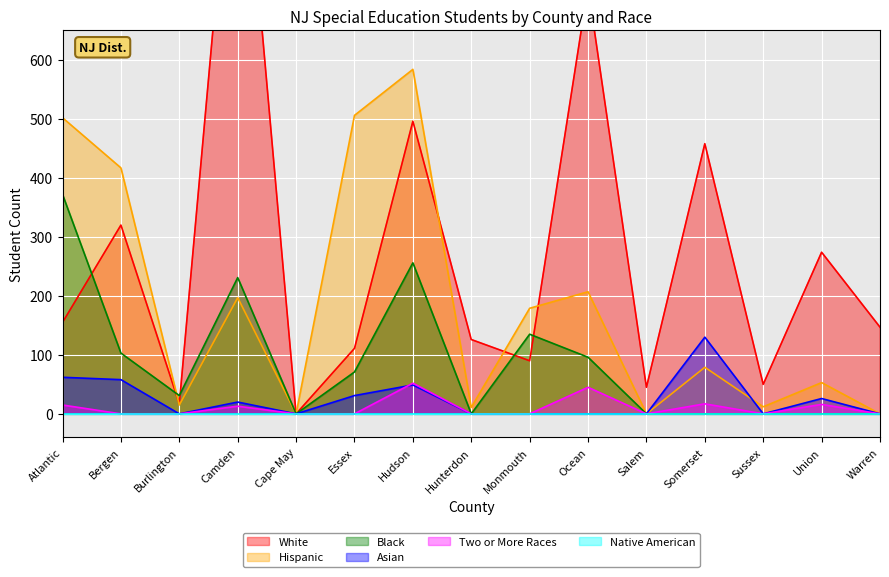

At which label does White first exceed 147?

Atlantic